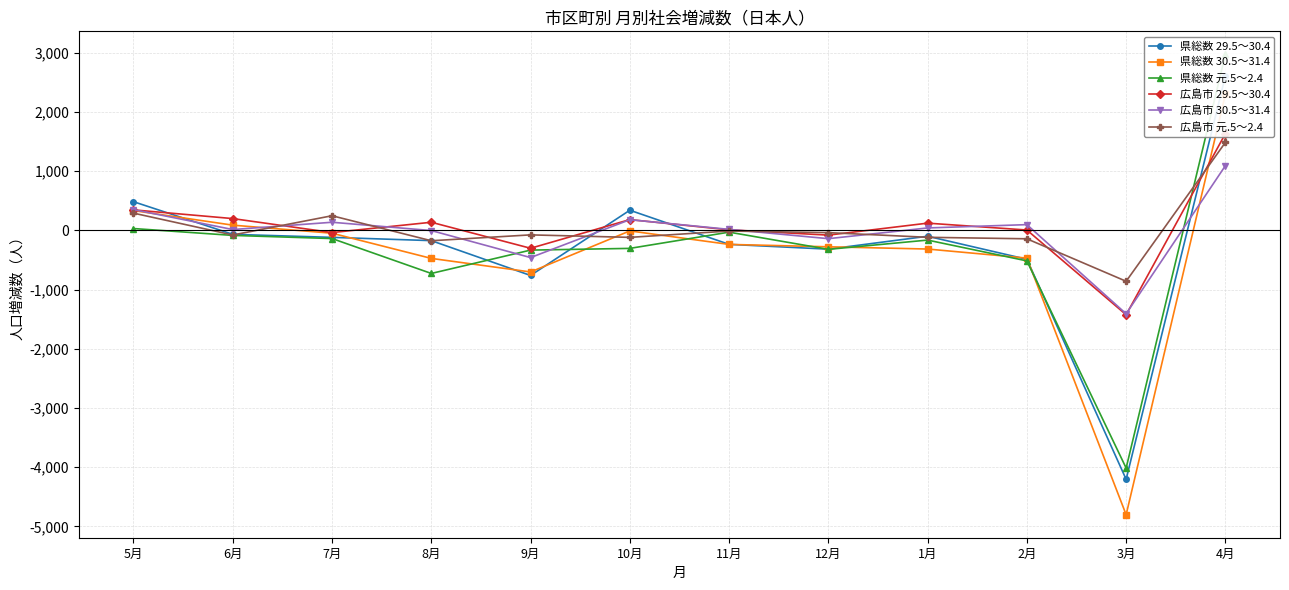

Where do 広島市 29.5～30.4 and 県総数 元.5～2.4 first cross each other?

3月 and 4月